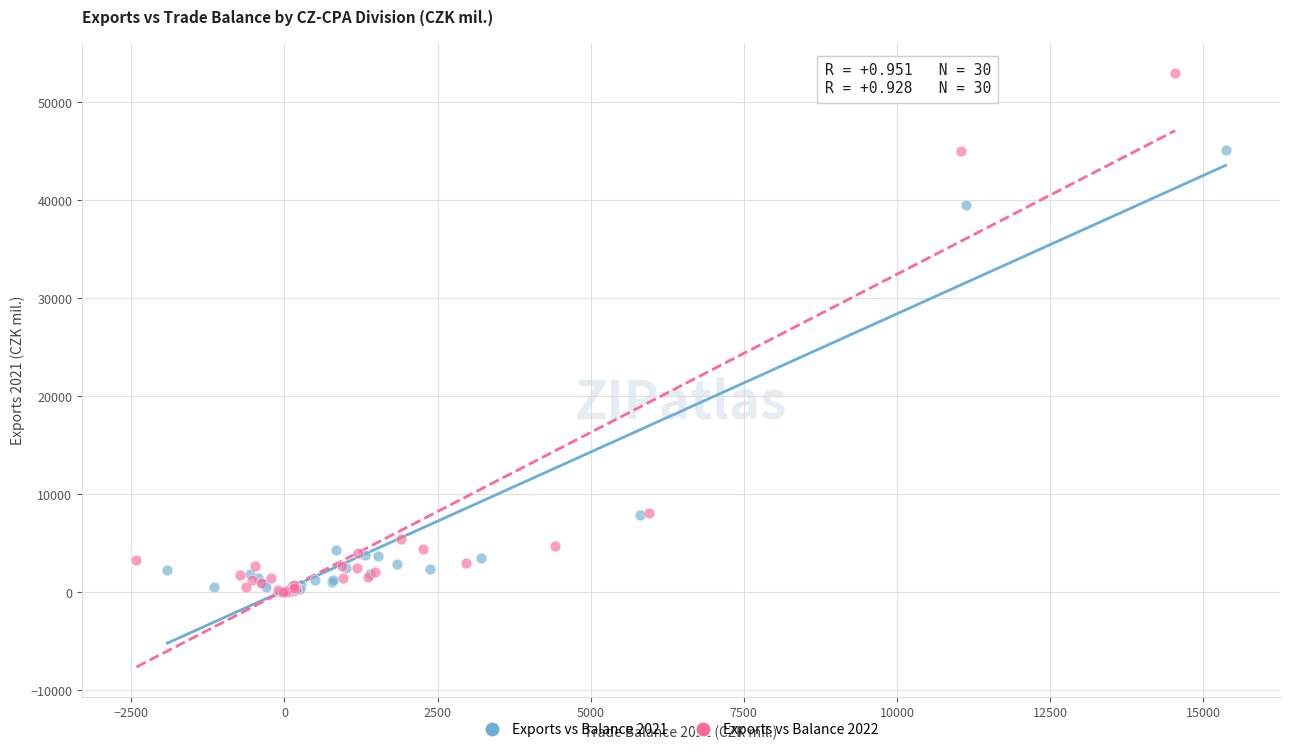

Which series has the largest Y range (max minus min)?

Exports vs Balance 2022